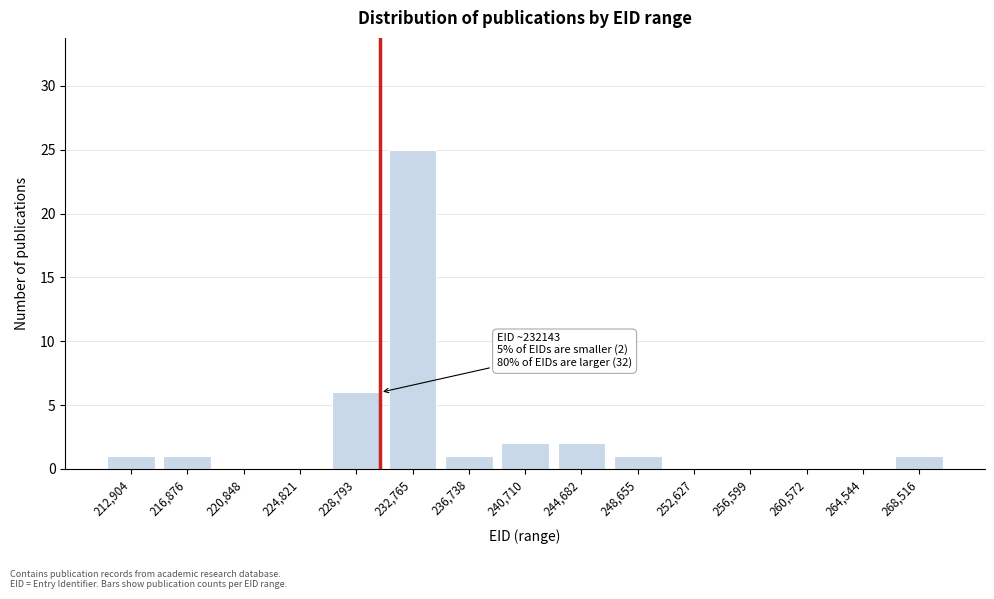

Reading left to right, extract all data points from this chart.

212,904=1	216,876=1	220,848=0	224,821=0	228,793=6	232,765=25	236,738=1	240,710=2	244,682=2	248,655=1	252,627=0	256,599=0	260,572=0	264,544=0	268,516=1